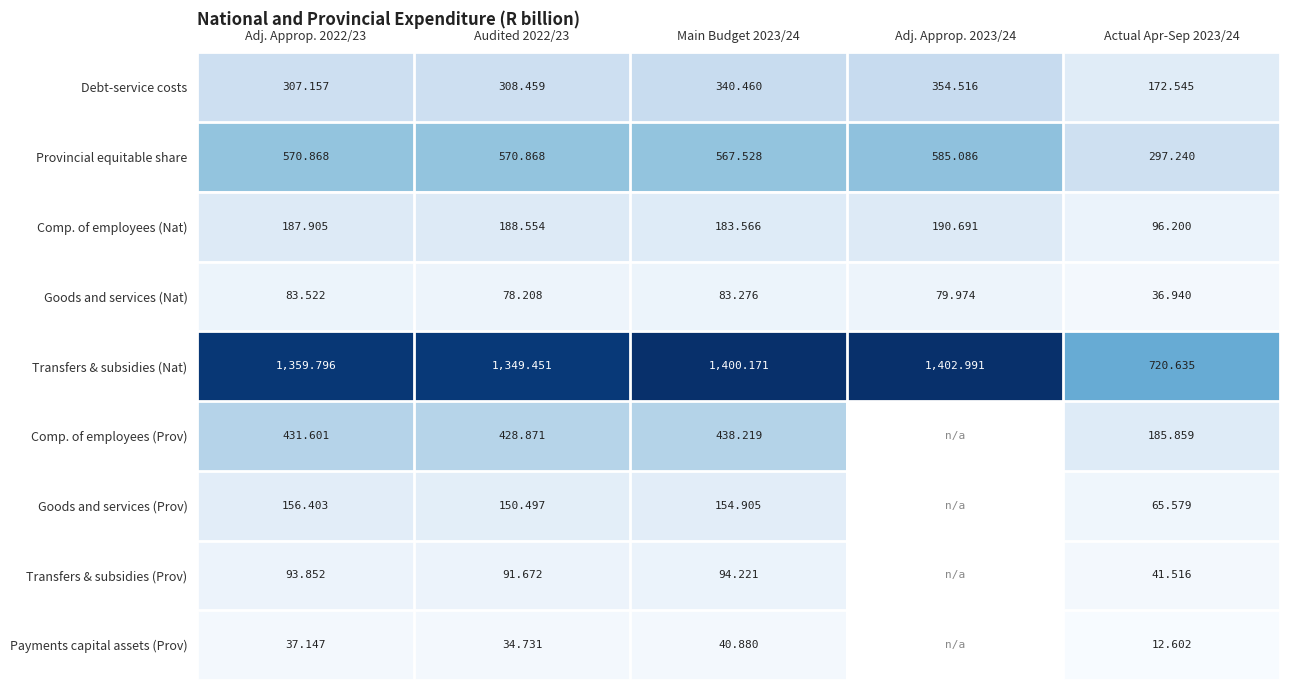

Which label corresponds to the smallest value in the chart?

Actual Apr-Sep 2023/24